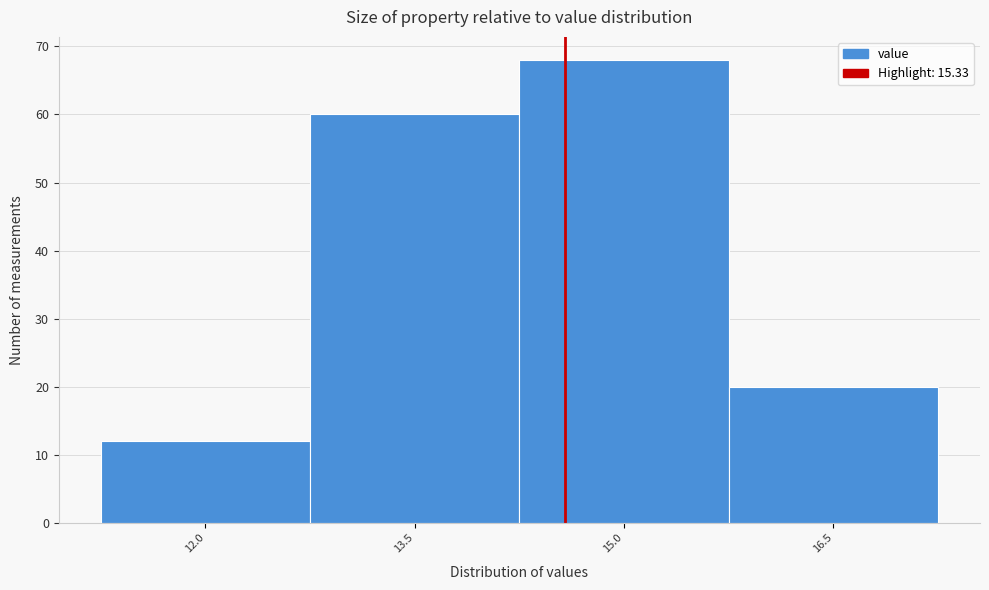

Reading right to left, what are all the values shown in this chart?

16.5=20	15.0=68	13.5=60	12.0=12